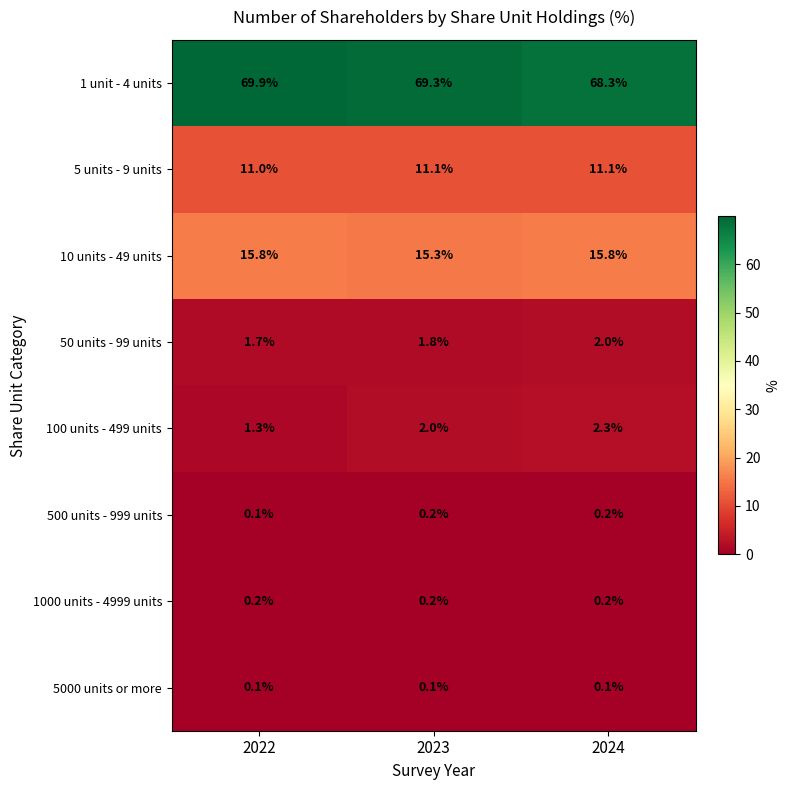

At which category is the sum across all series the highest?

2022